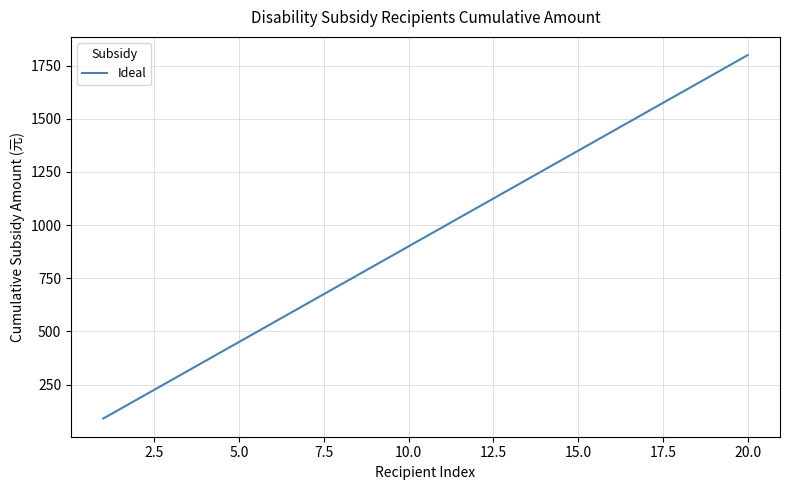

What is the smallest value displayed?

90